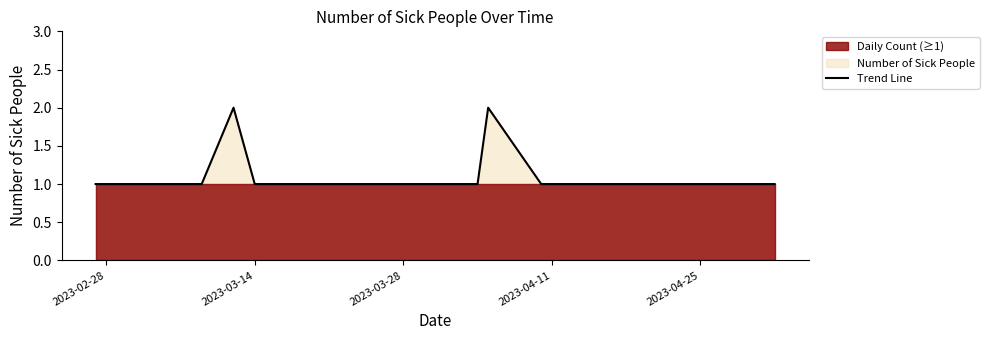

How many lines are shown in the chart?

1